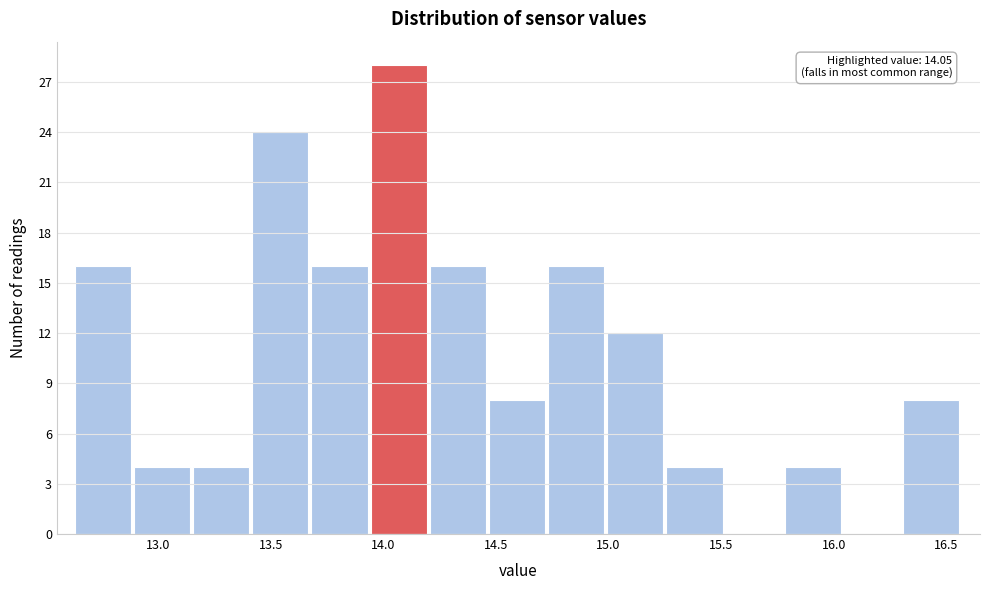

Which range on the x-axis has the tallest bar?

13.95 to 14.20